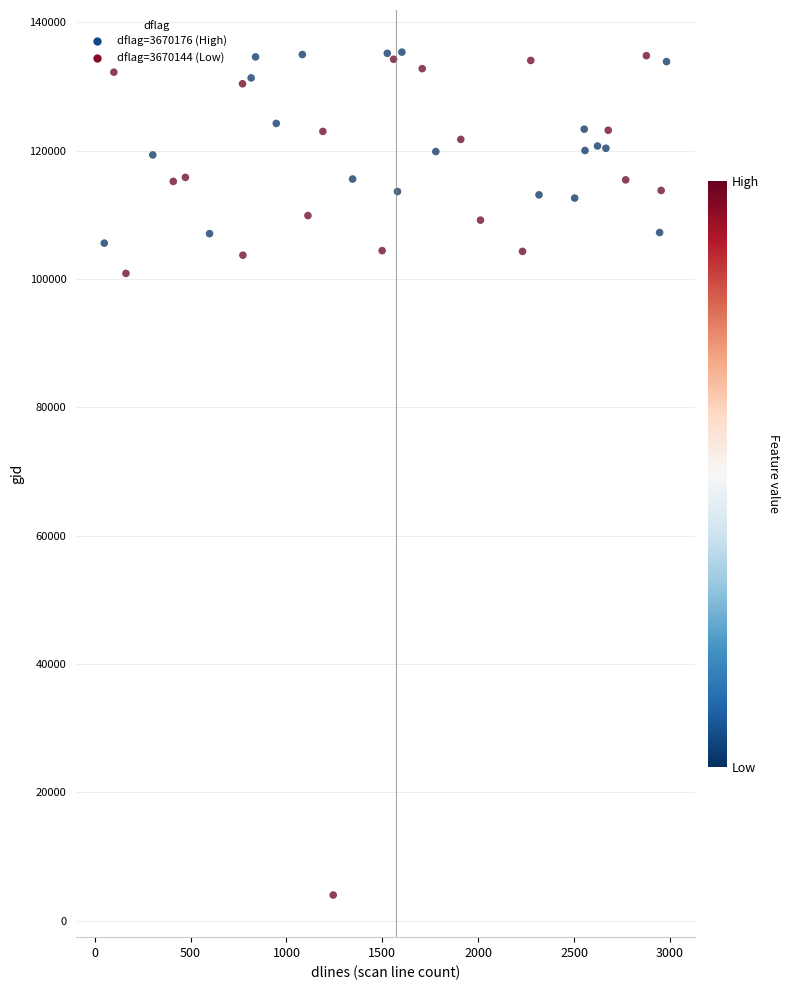

What is the range of Y values (max minus min)?

131375